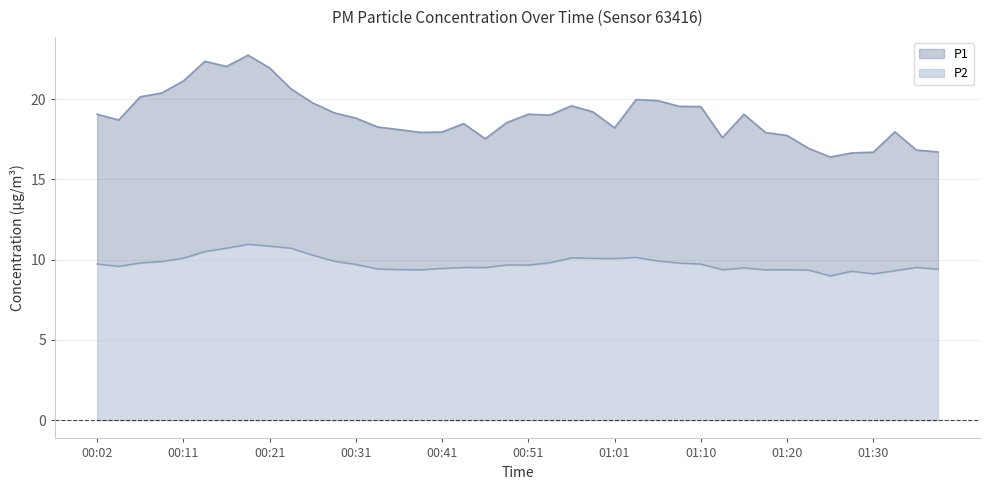

What is the label of the 34th point from the right?

00:16